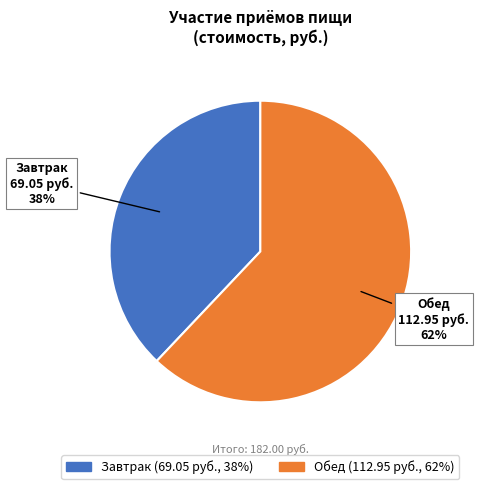

True or false: Обед accounts for 62% of the total.

True